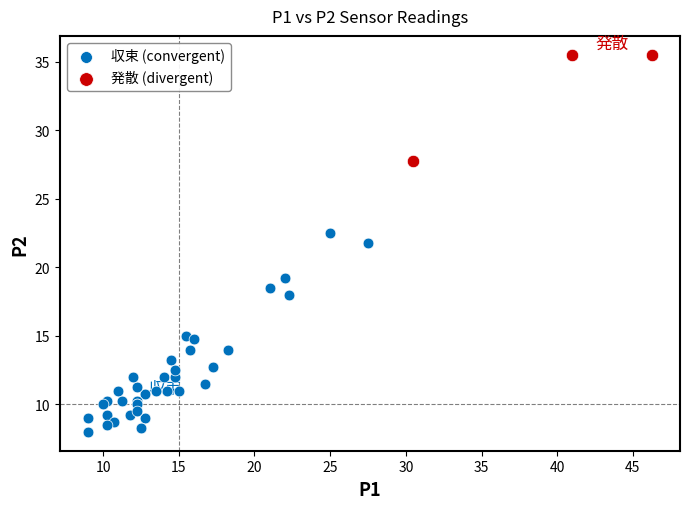

Which series reaches the maximum Y coordinate?

発散 (divergent)